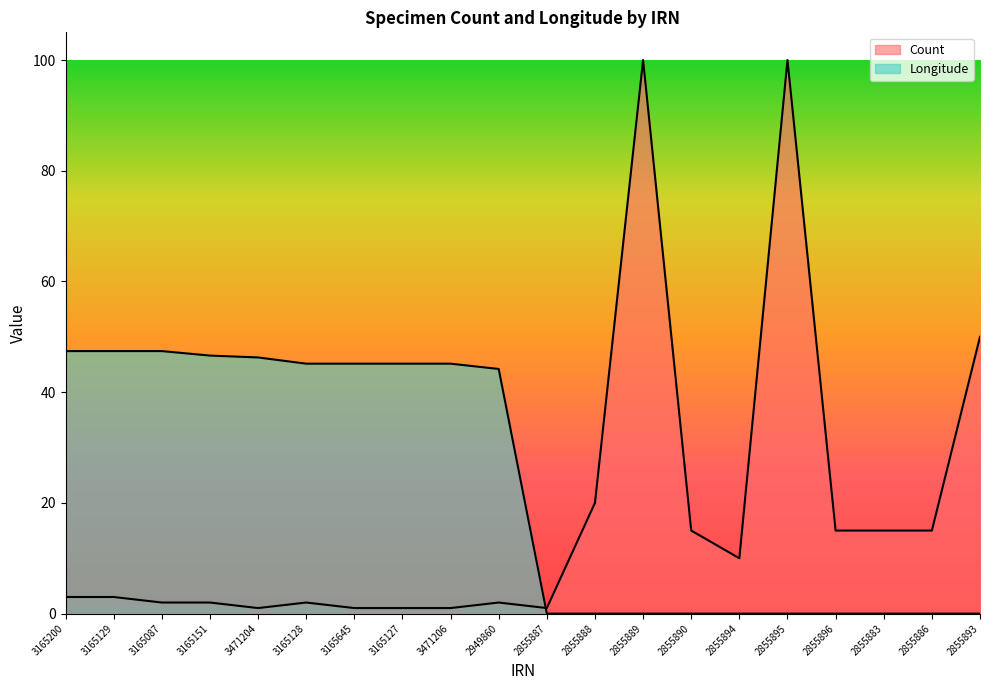

Reading right to left, list all the values displayed in this chart.

Count: 50.0	15.0	15.0	15.0	100.0	10.0	15.0	100.0	20.0	1.0	2.0	1.0	1.0	1.0	2.0	1.0	2.0	2.0	3.0	3.0
Longitude: 0.0	0.0	0.0	0.0	0.0	0.0	0.0	0.0	0.0	0.0	44.2	45.1	45.1	45.1	45.1	46.3	46.6	47.4	47.4	47.4